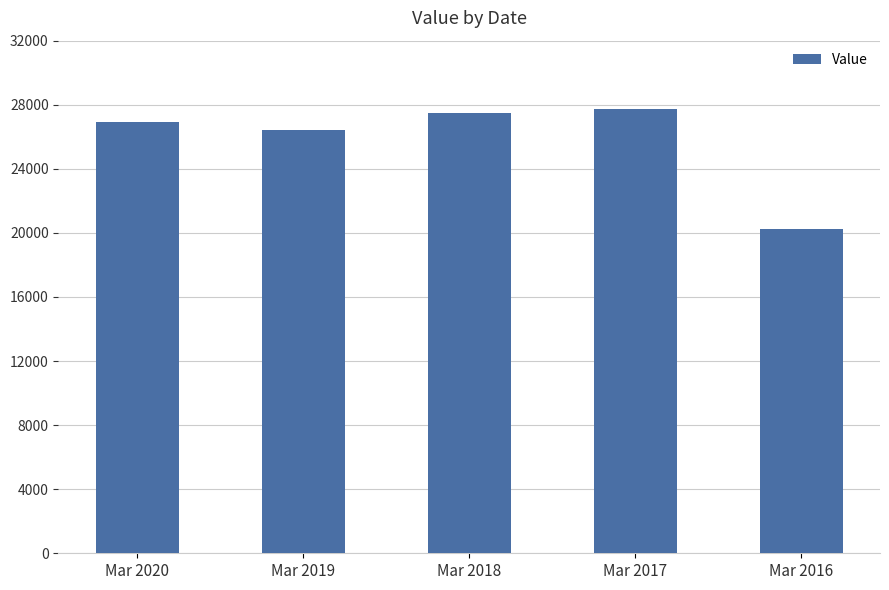

What is the change in value from Mar 2018 to Mar 2017?

+292